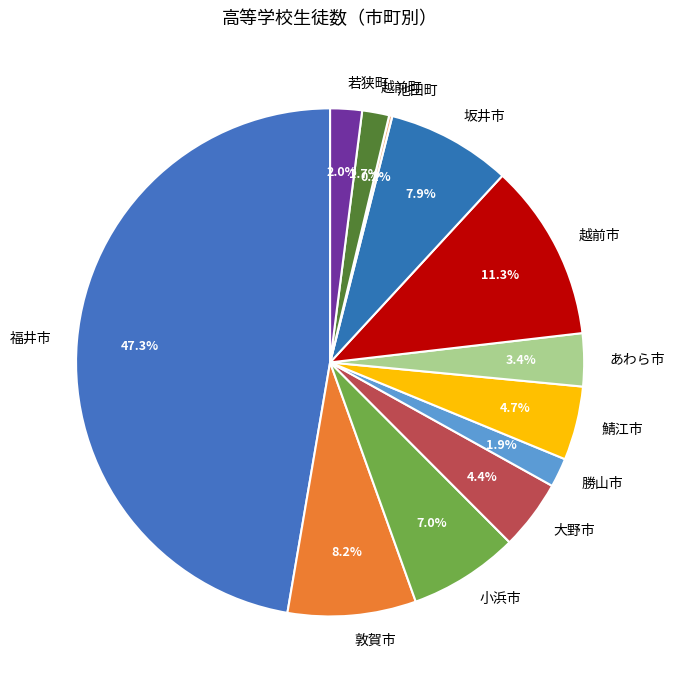

What percentage is NOT represented by 坂井市?

92.1%